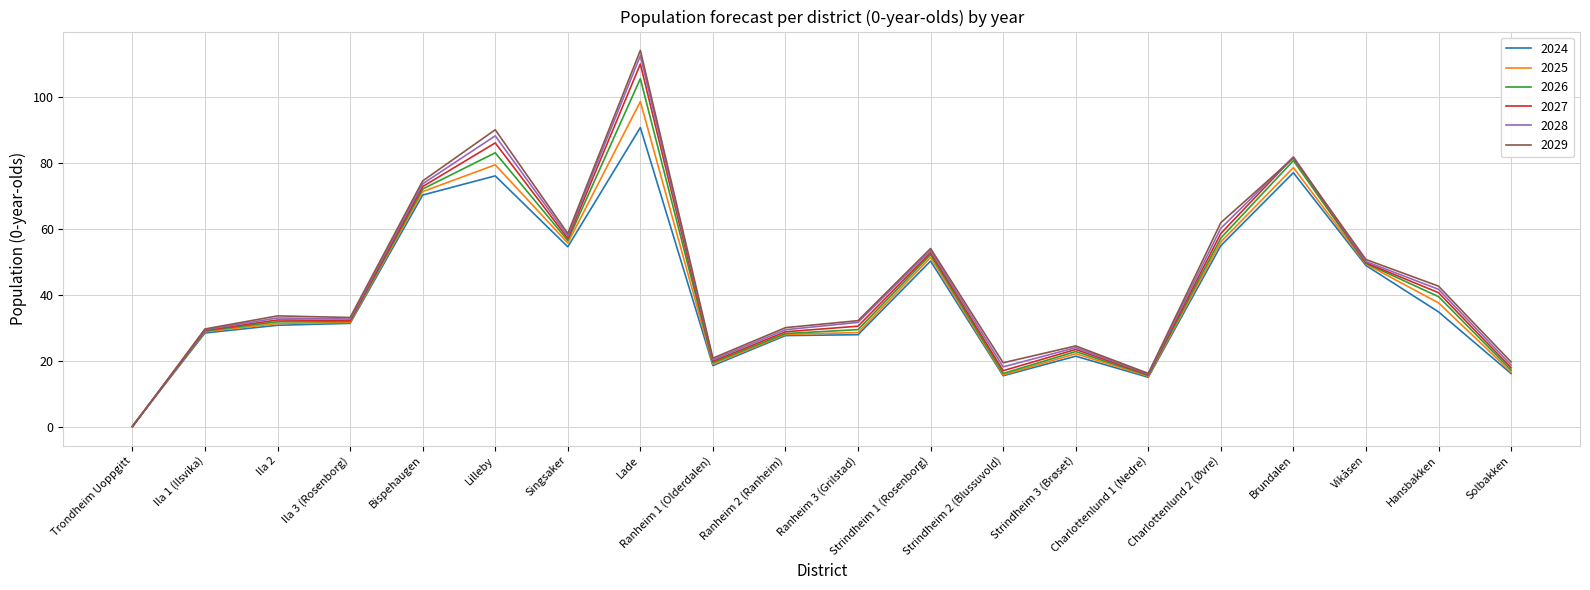

What is the total value across all series at Brundalen?

481.7